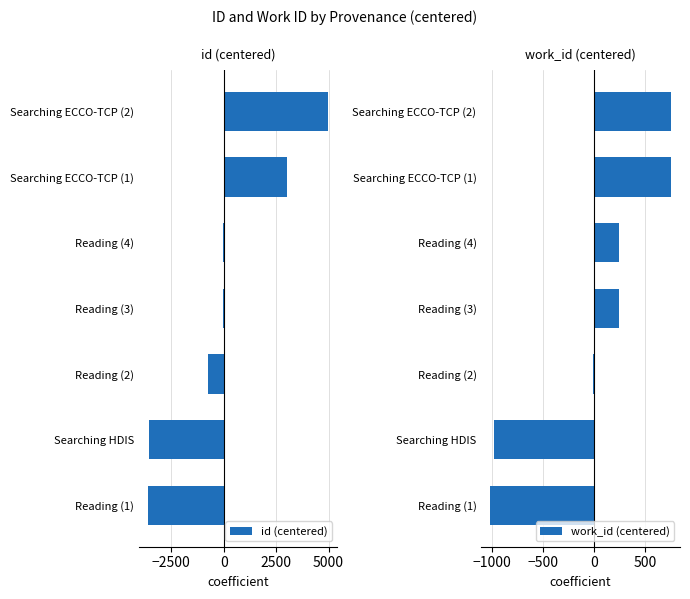

How many bars are there in each group?

2